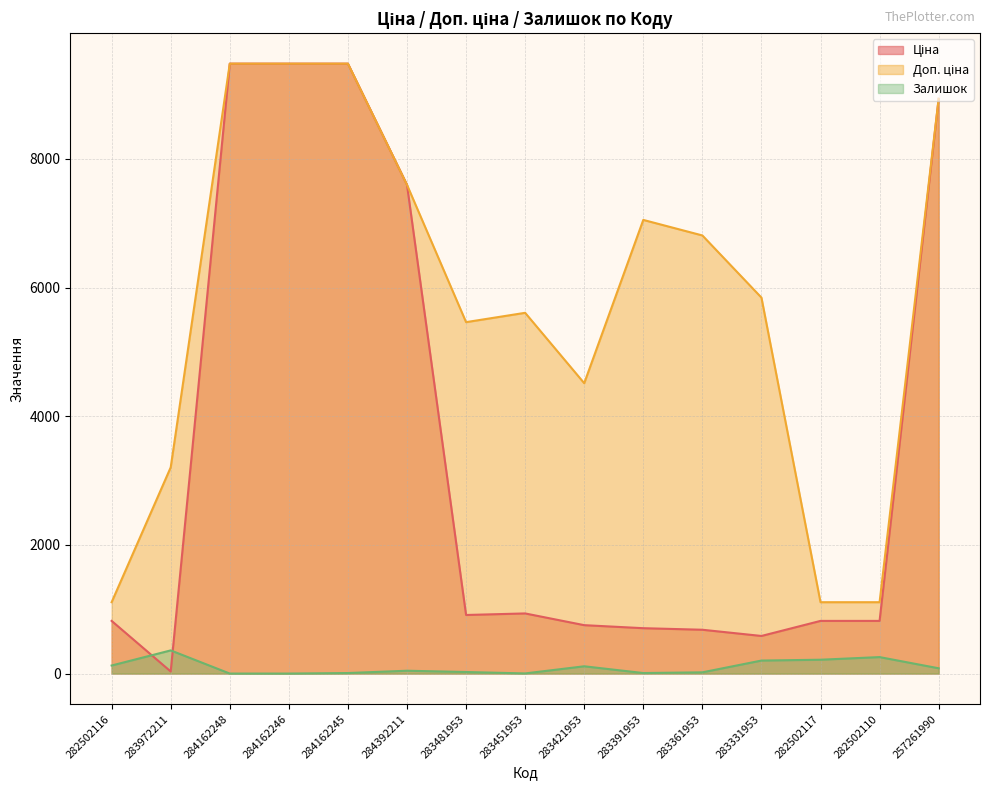

Which series ends up on top after the final intersection of Залишок and Ціна?

Ціна